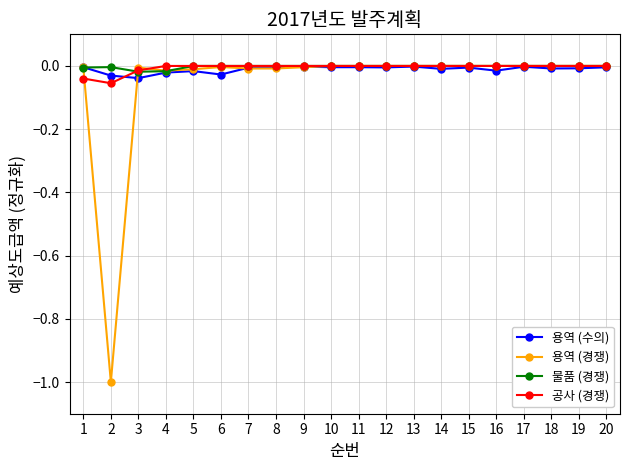

Which series has the largest range (max minus min)?

용역 (경쟁)